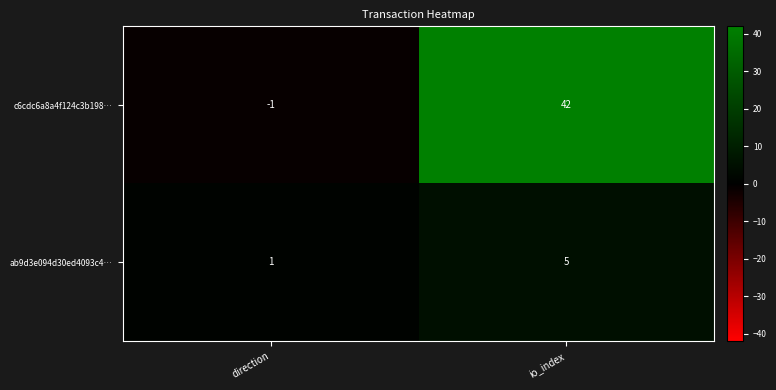

What is the sum of all ab9d3e094d30ed4093c4… values?

6